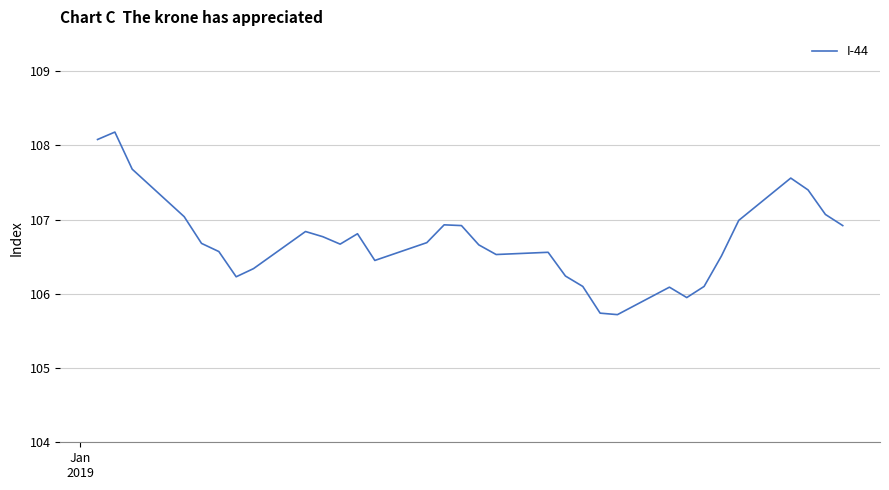

What is the difference between the maximum and minimum values?

2.5